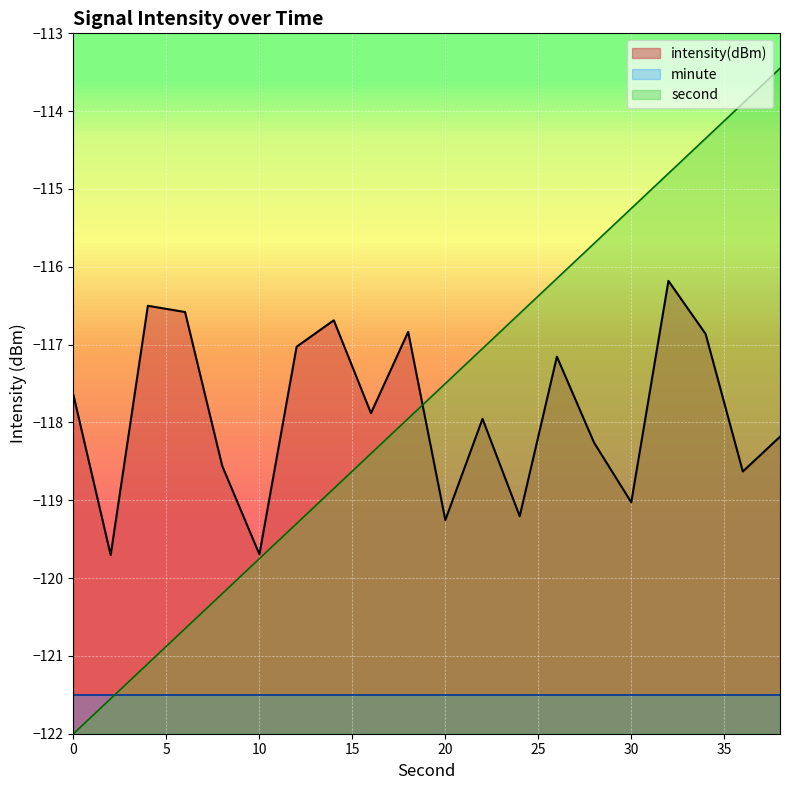

What is the minimum value for intensity(dBm)?

-119.7